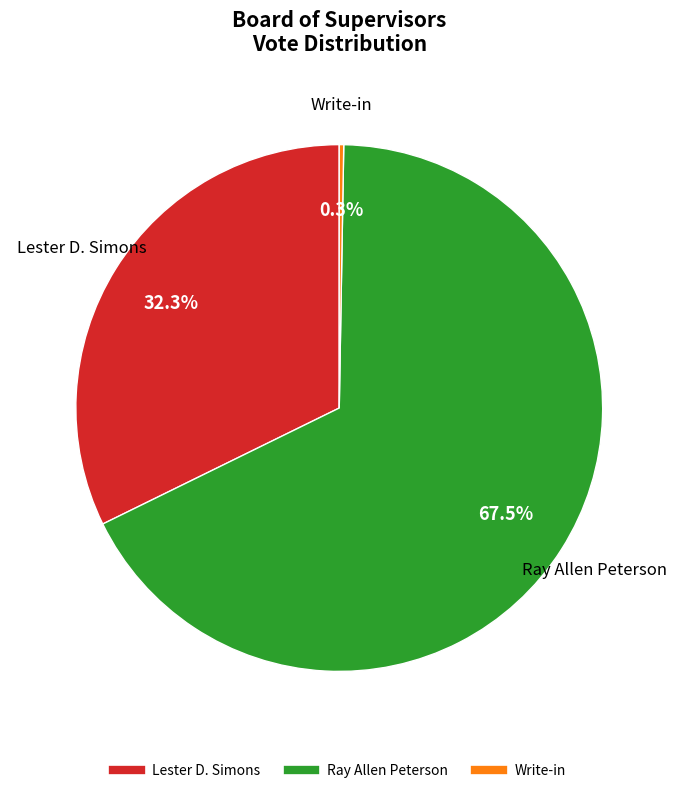

Does any single category account for the majority?

Yes